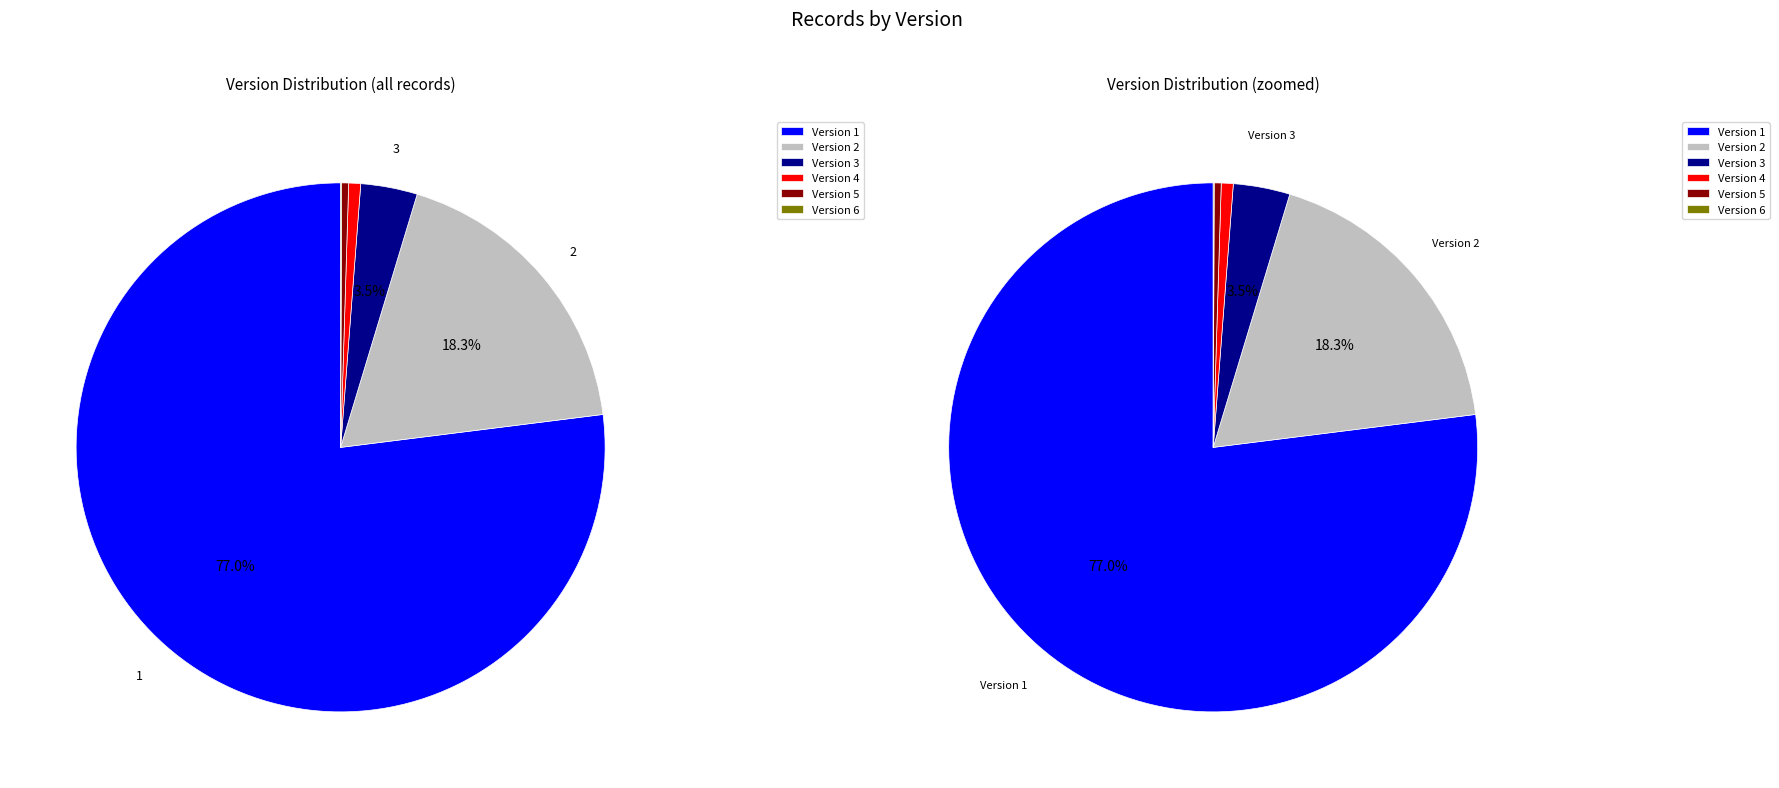

Which category has the smallest portion of the pie?

6